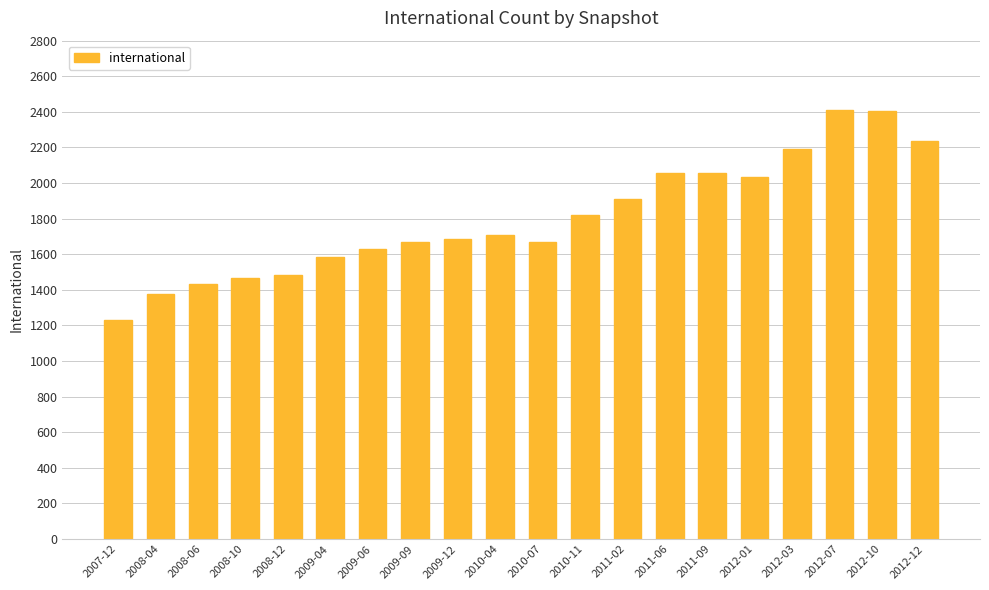

Count the number of data series in this chart.

1